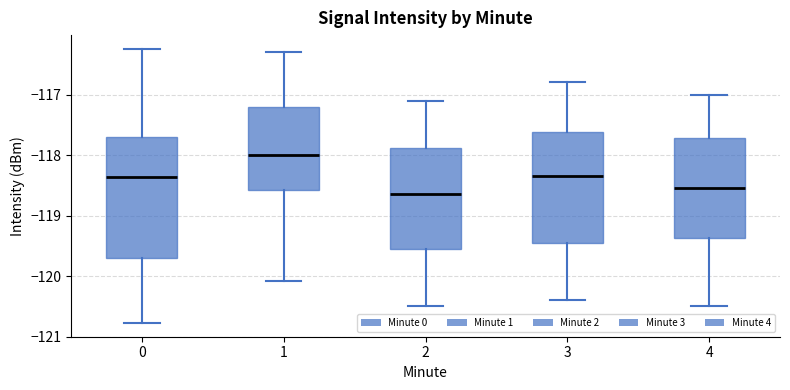

Which box has the lowest median line?

2